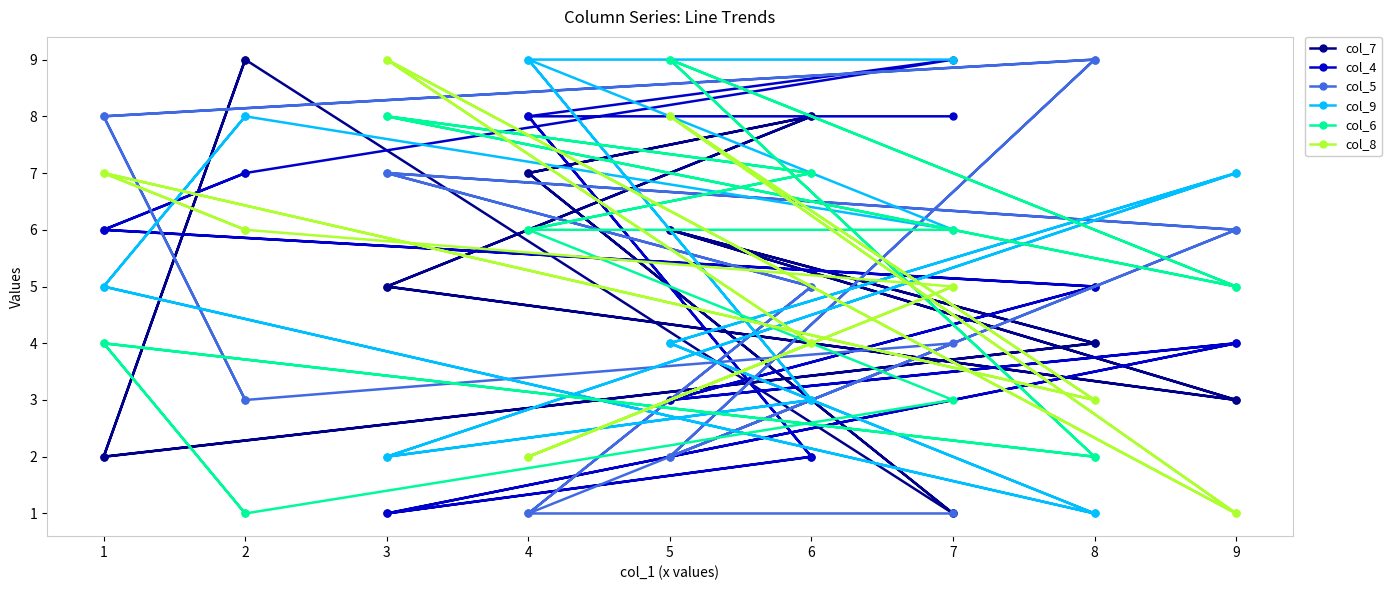

At which label does col_4 reach its minimum?

3